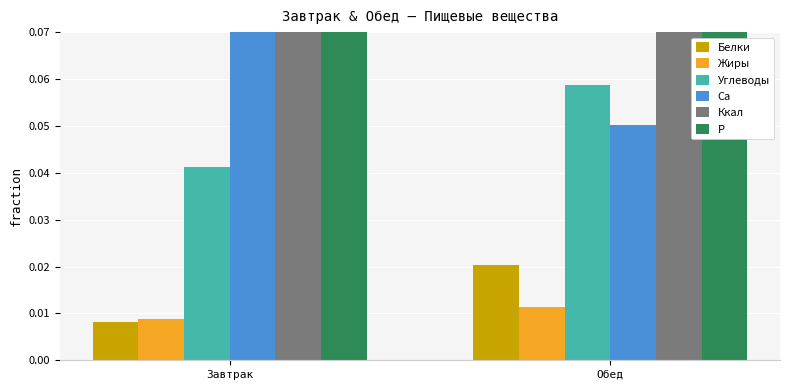

The Углеводы series shows 0.0 at Завтрак. True or false?

False